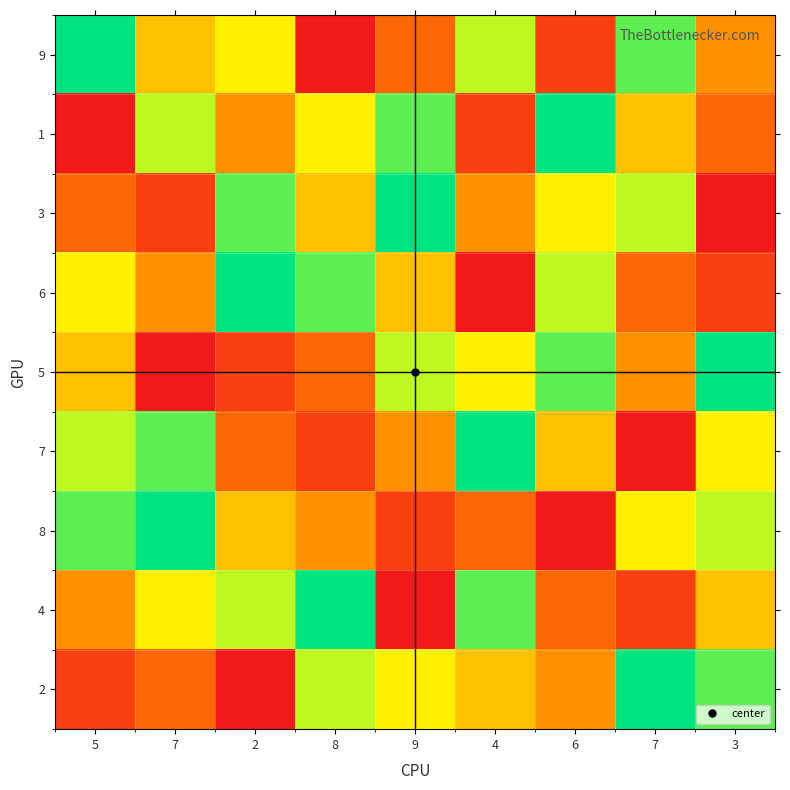

At how many categories does at least one series exceed 6?

9